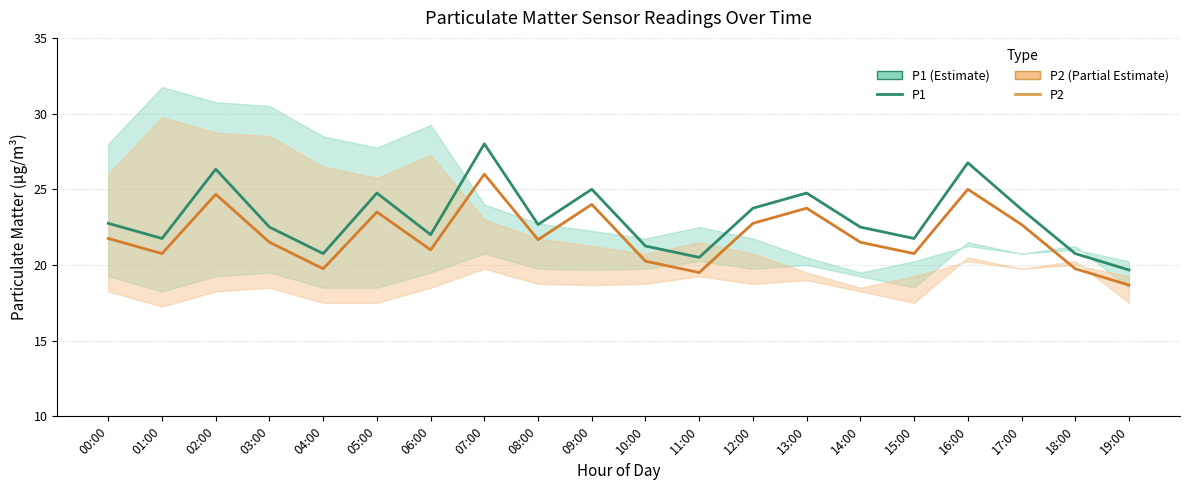

Which series changed the most between 08:00 and 17:00?

P1